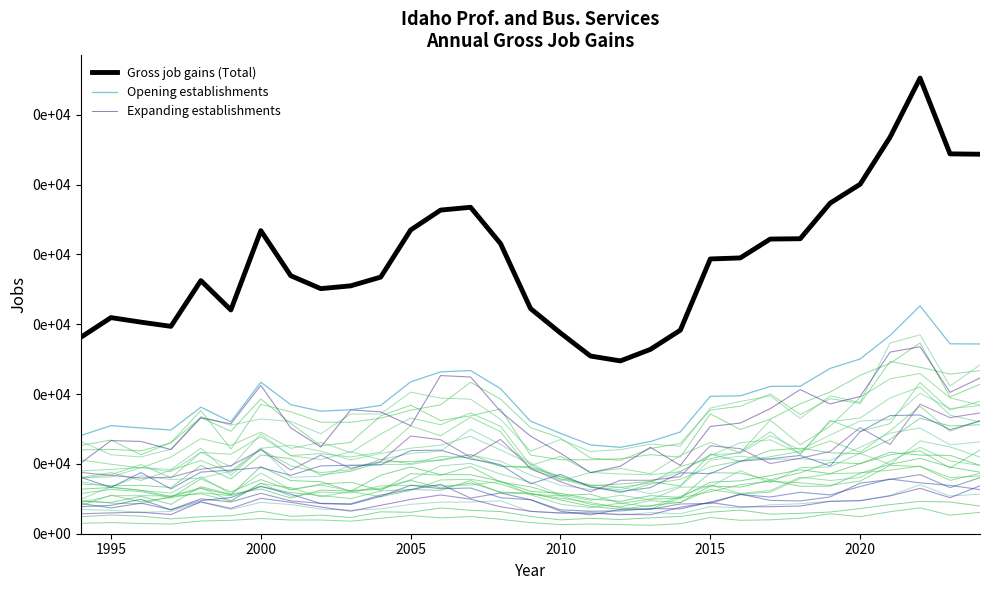

Is the value of Gross job gains (Total) at 18 greater than the value of Expanding establishments at 13?

Yes